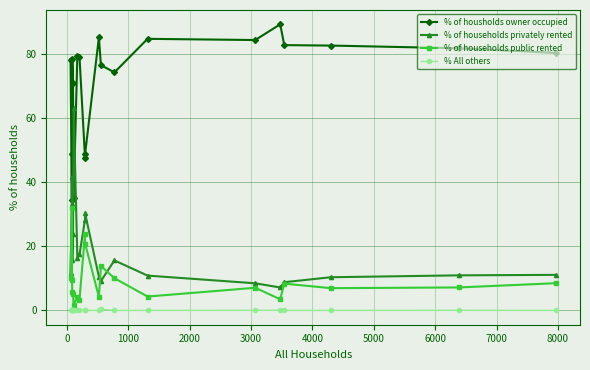

Rank the series by their maximum value, from highest to lowest.

% of housholds owner occupied, % of households privately rented, % of households public rented, % All others